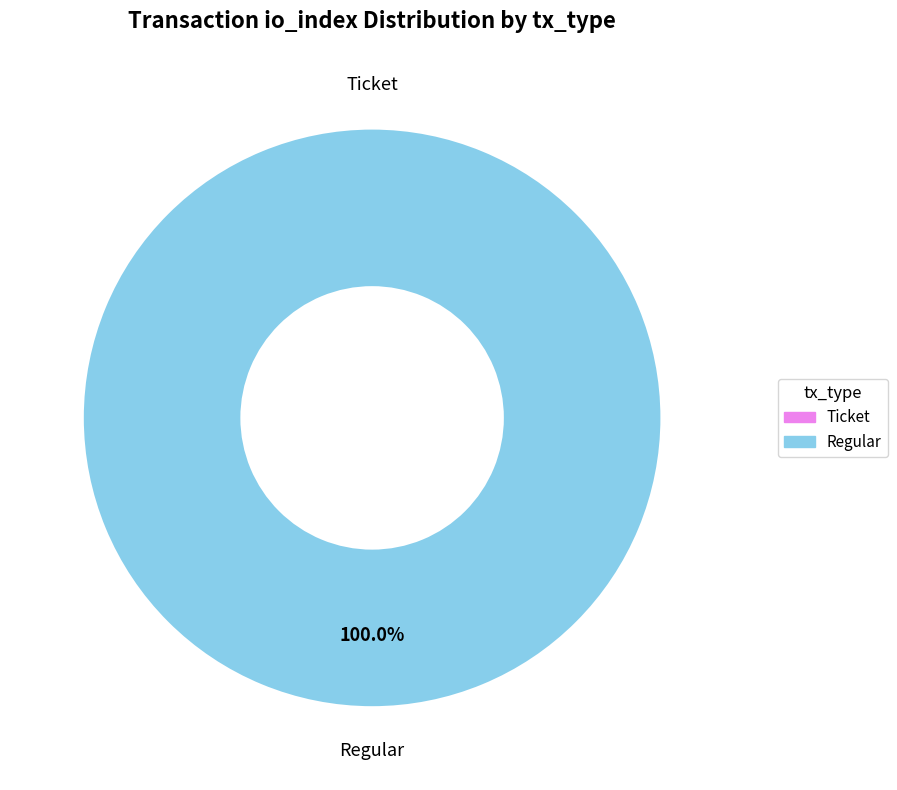

To the nearest percent, what is the difference between the largest and smallest slice percentages?

100%